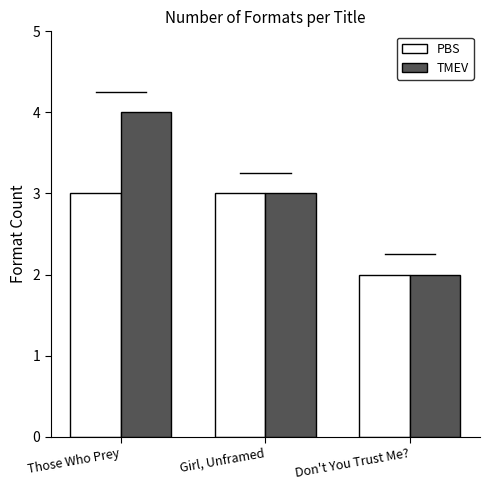

List the series in order of their peak value, lowest first.

PBS, TMEV